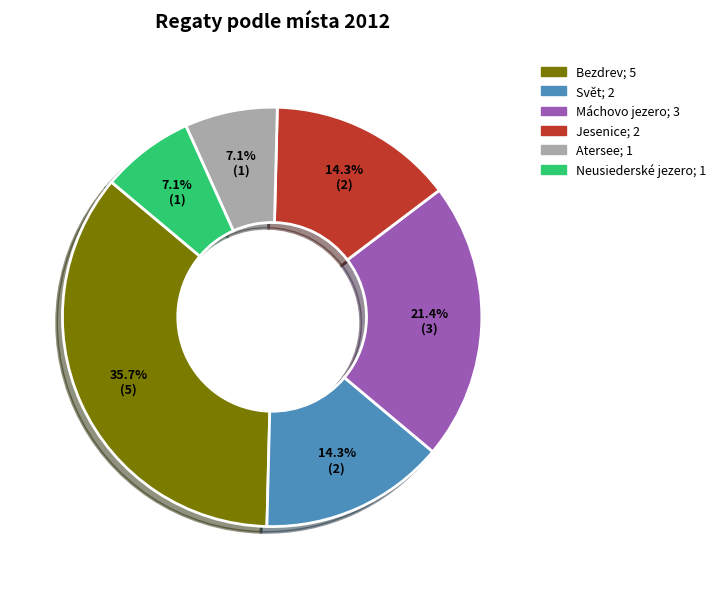

What is the ratio of the value at Neusiederské jezero to the value at Máchovo jezero?

0.3